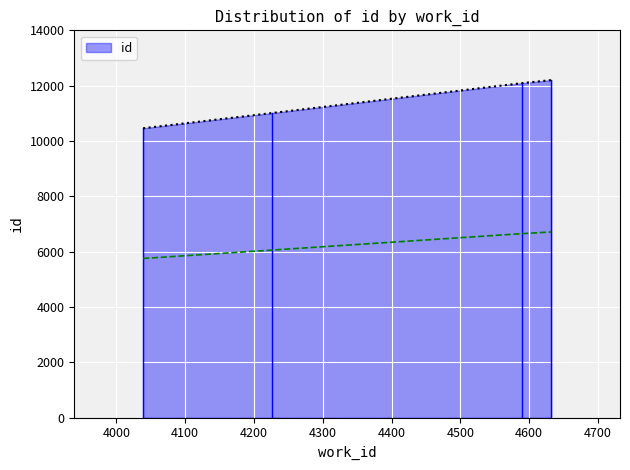

Reading left to right, transcribe all the data shown in this chart.

10459	11009	12092	12201